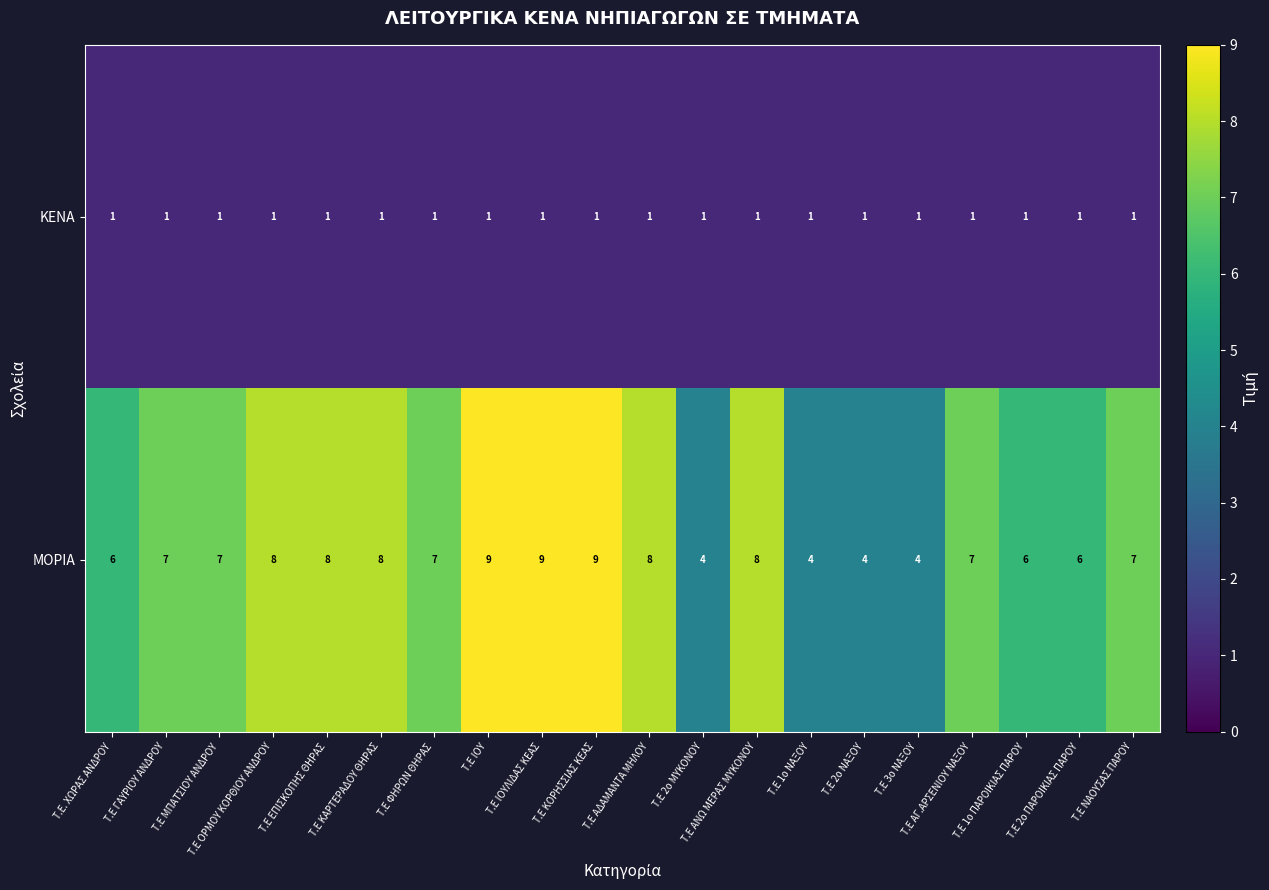

How many ΜΟΡΙΑ values are between 6 and 8?

13